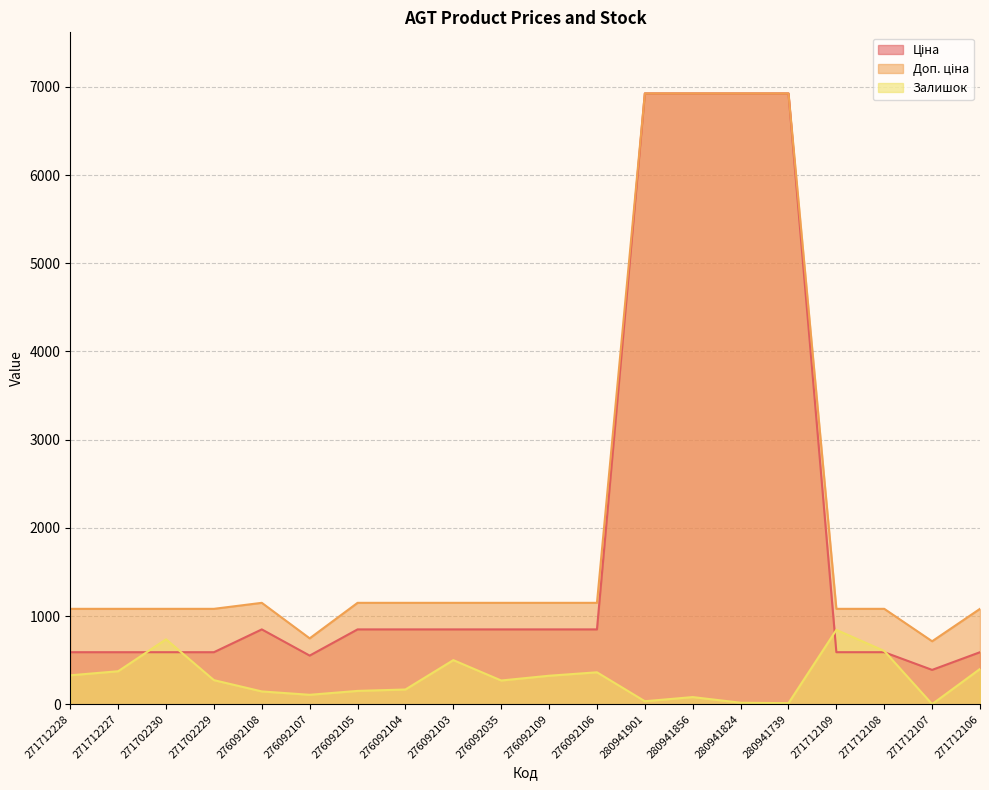

What position from the left is 280941901?

13